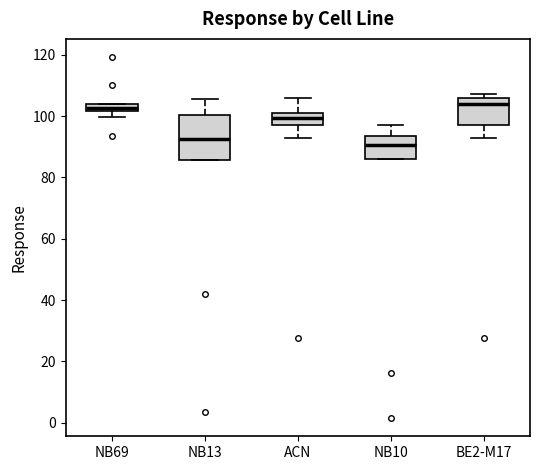

Where is the upper edge of the box for NB10 on the y-axis? The values are not printed on the chart, so give them approximately, as read against the axis.

94